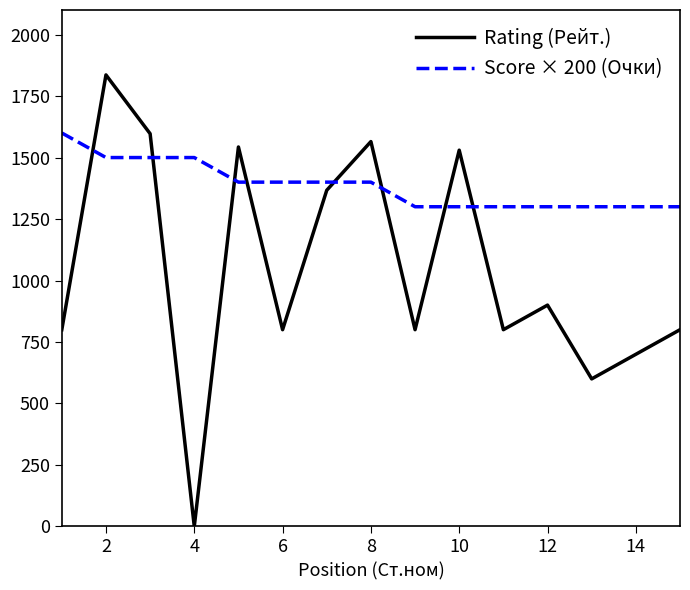

Rank the series by their maximum value, from highest to lowest.

Rating (Рейт.), Score × 200 (Очки)